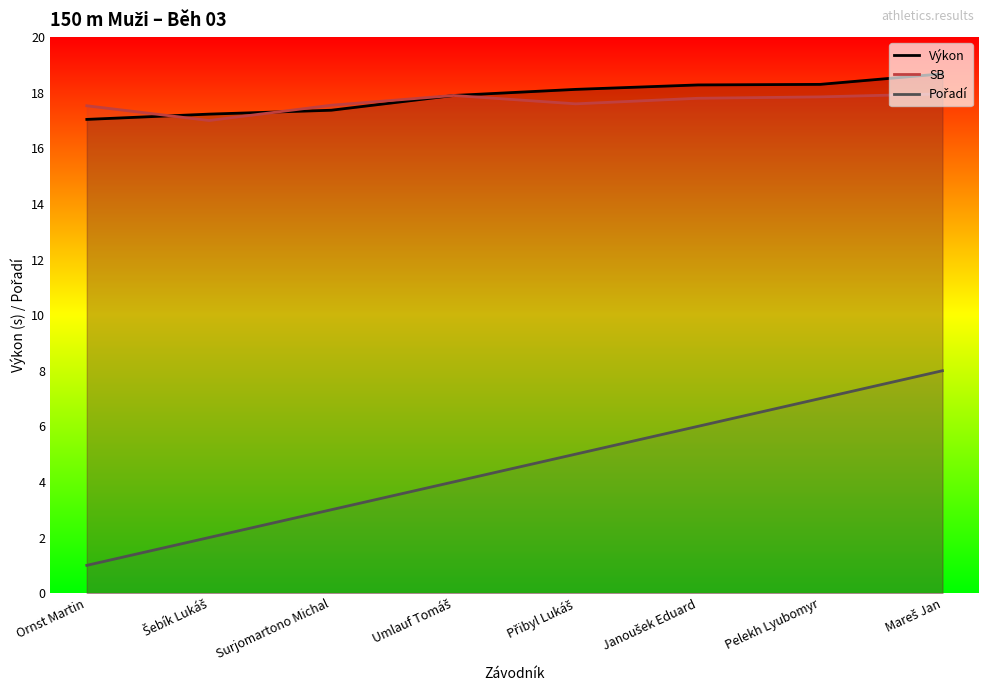

Which label corresponds to the largest value in the chart?

Mareš Jan